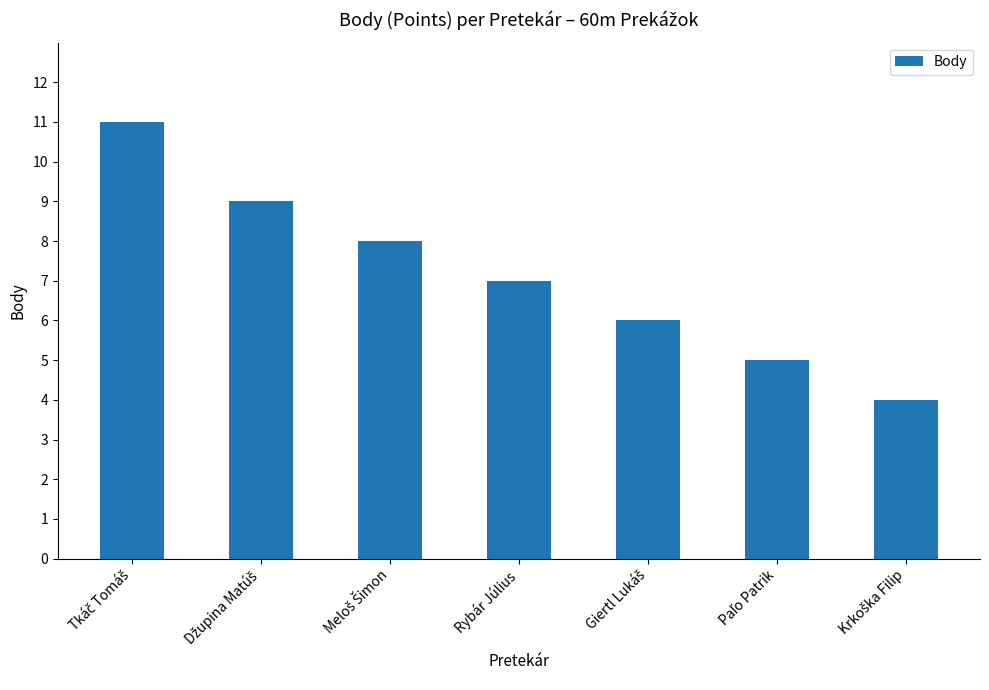

What is the greatest value displayed?

11